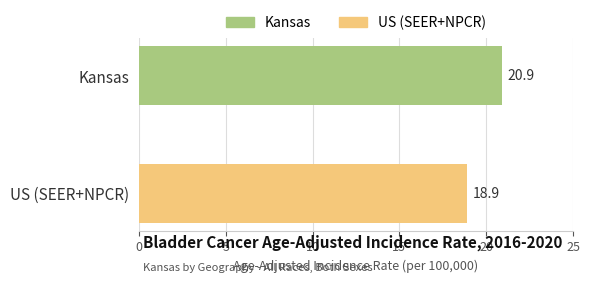

Reading bottom to top, what are all the values shown in this chart?

US (SEER+NPCR)=18.9	Kansas=20.9